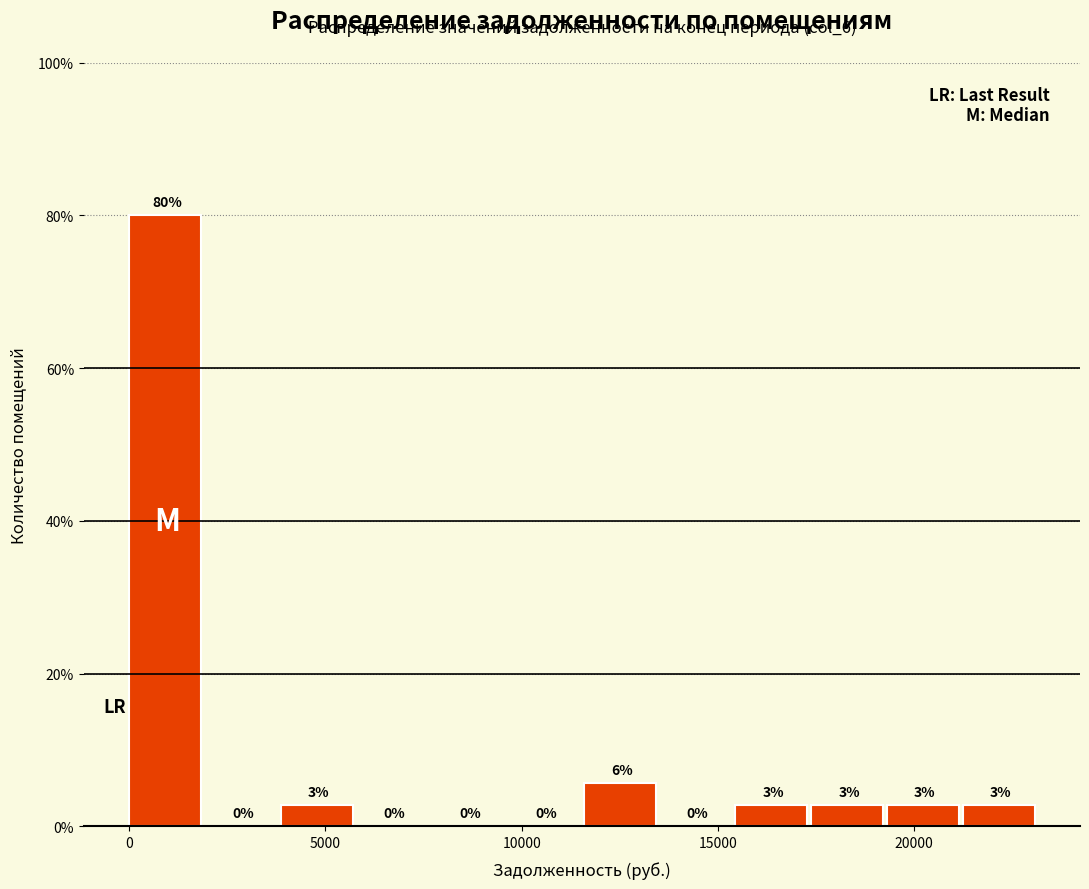

Around what value on the x-axis is the tallest bar? Give the approximate position of its centre, as read against the axis.

1000